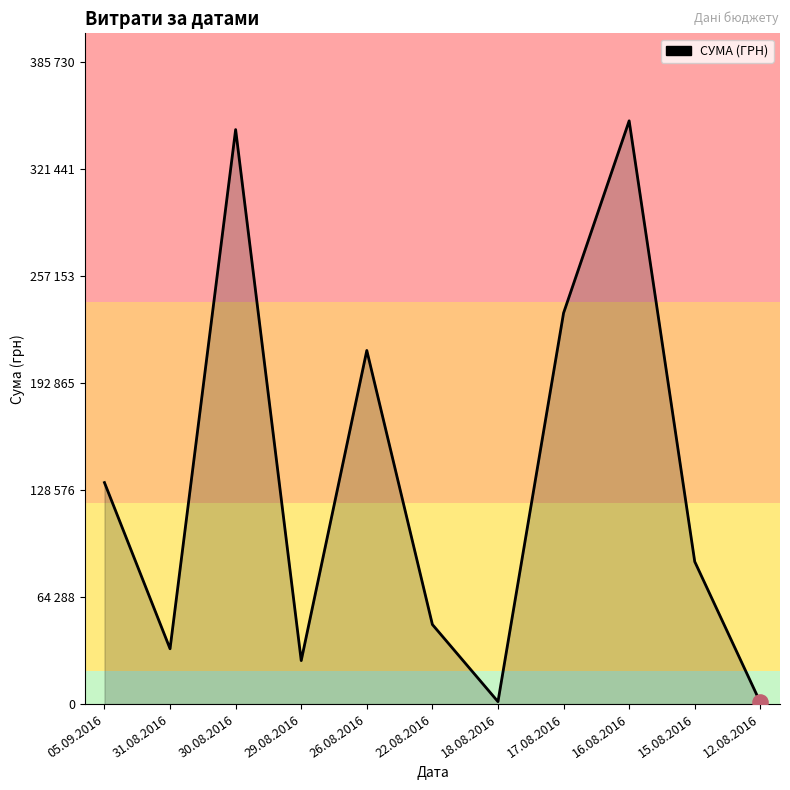

What is the ratio of the value at 29.08.2016 to the value at 22.08.2016?

0.5